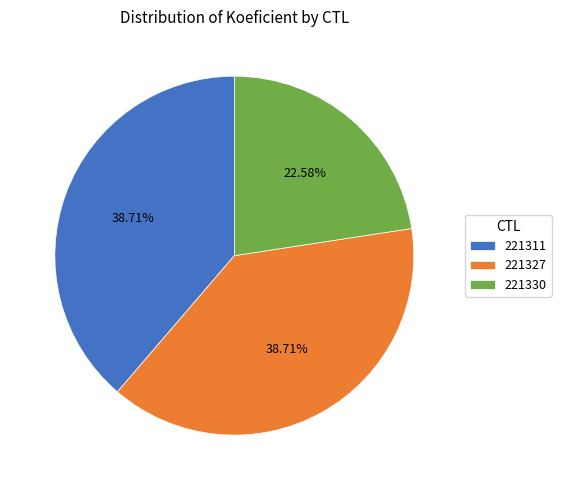

Between 221311 and 221330, which is larger?

221311